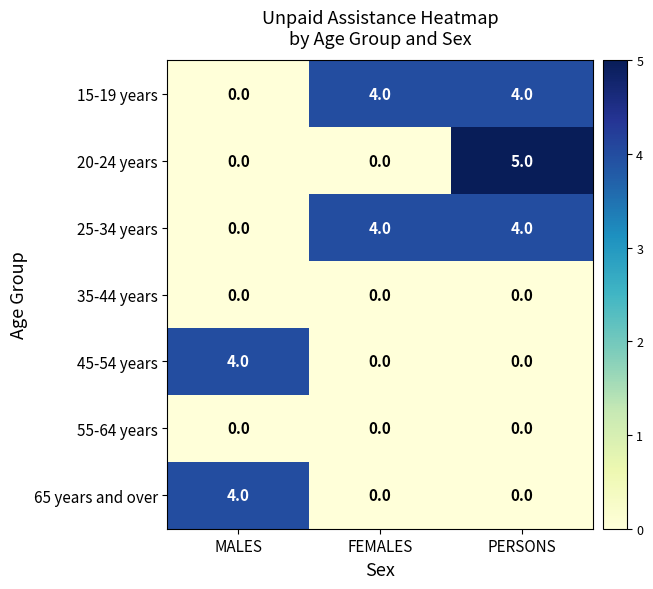

Which series changed the most between FEMALES and PERSONS?

20-24 years